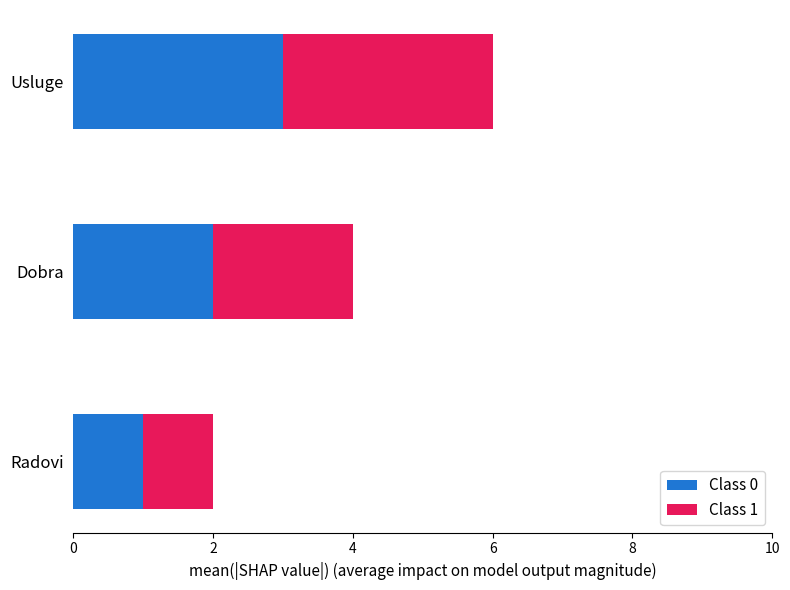

The value of Class 0 at Radovi is 0. True or false?

False